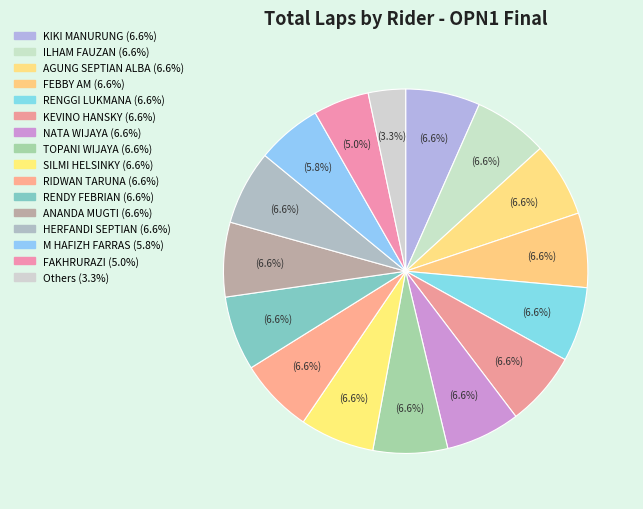

Count the number of slices in the pie.

16